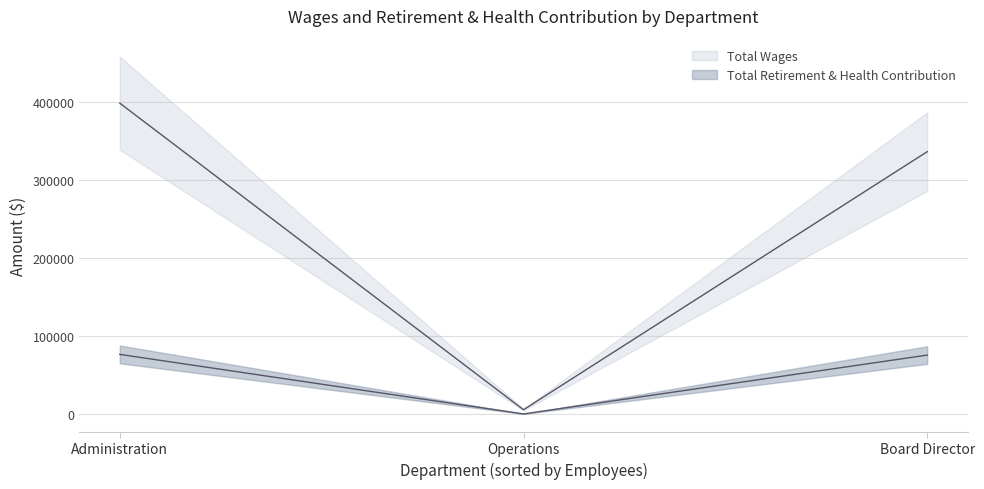

List the series in order of their overall mean, highest first.

Total Wages, Total Retirement & Health Contribution